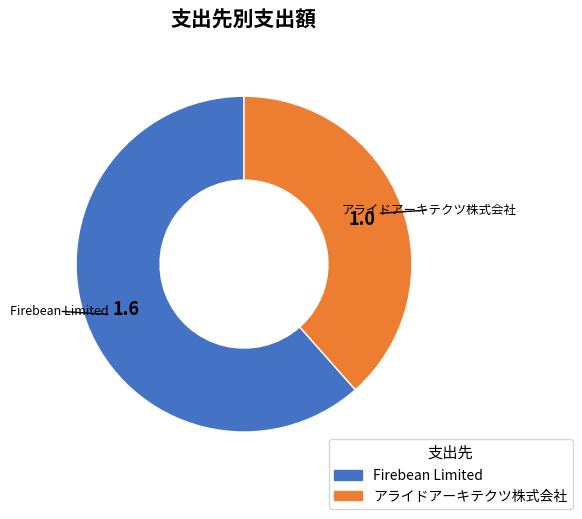

True or false: アライドアーキテクツ株式会社 accounts for 38% of the total.

True